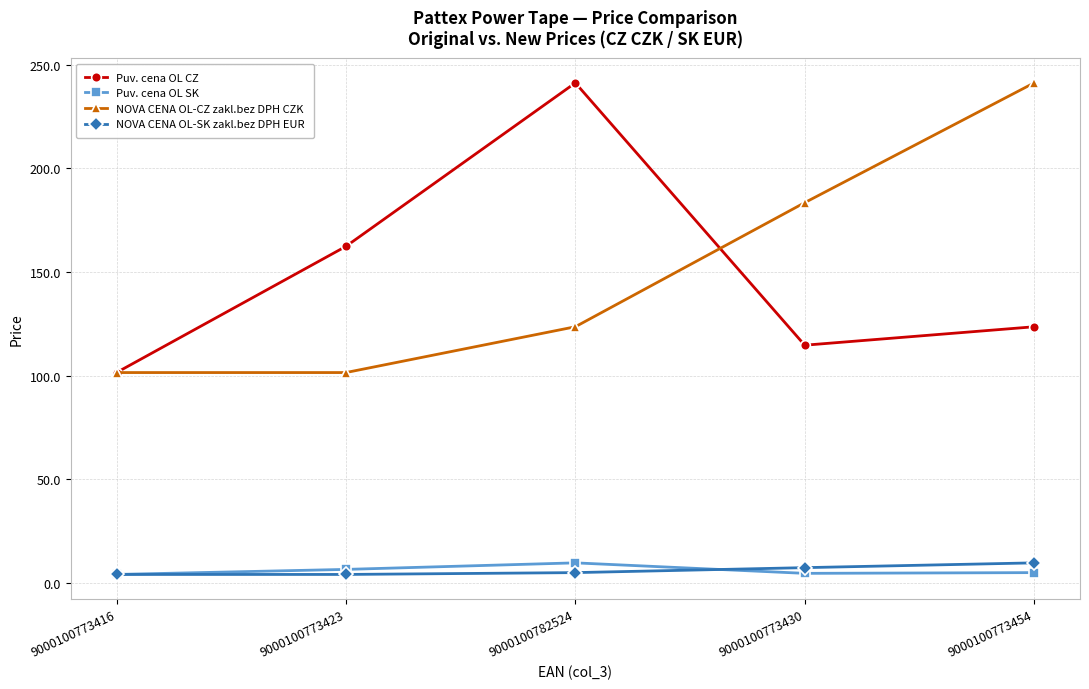

The value of NOVA CENA OL-CZ zakl.bez DPH CZK at 9000100773454 is 241.3. True or false?

True